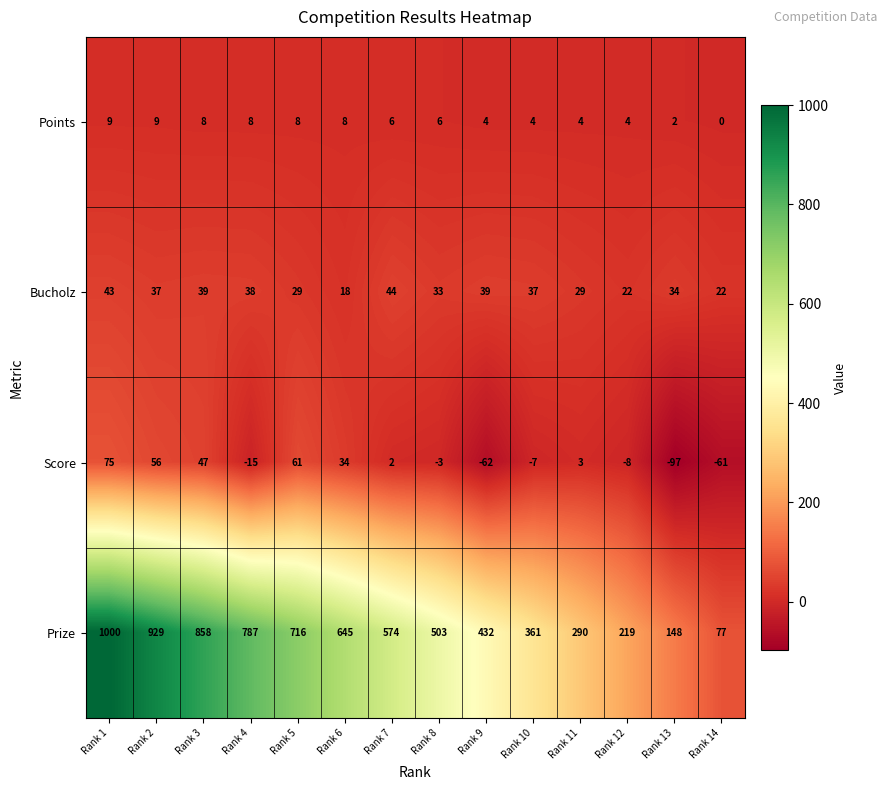

At how many categories does at least one series exceed 644?

6